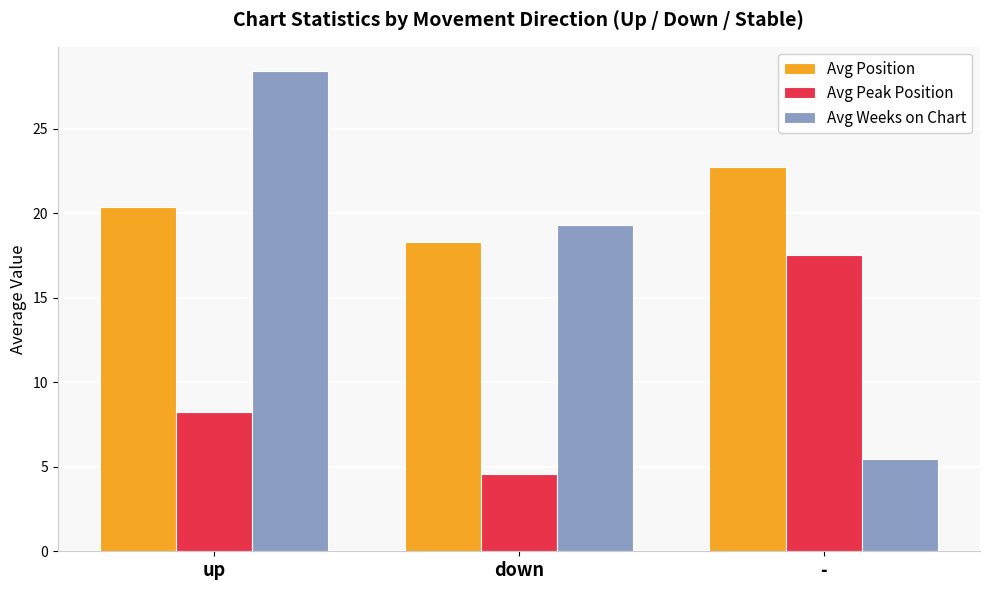

Reading left to right, list all the values displayed in this chart.

Avg Position: 20.4	18.3	22.7
Avg Peak Position: 8.2	4.6	17.5
Avg Weeks on Chart: 28.4	19.3	5.5